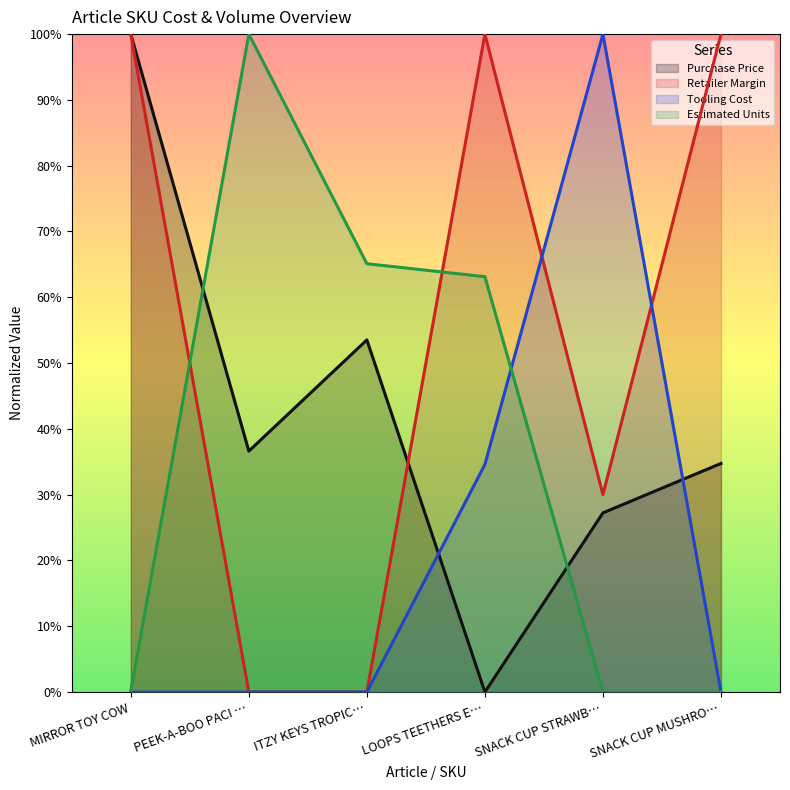

How many categories are shown in the chart?

6